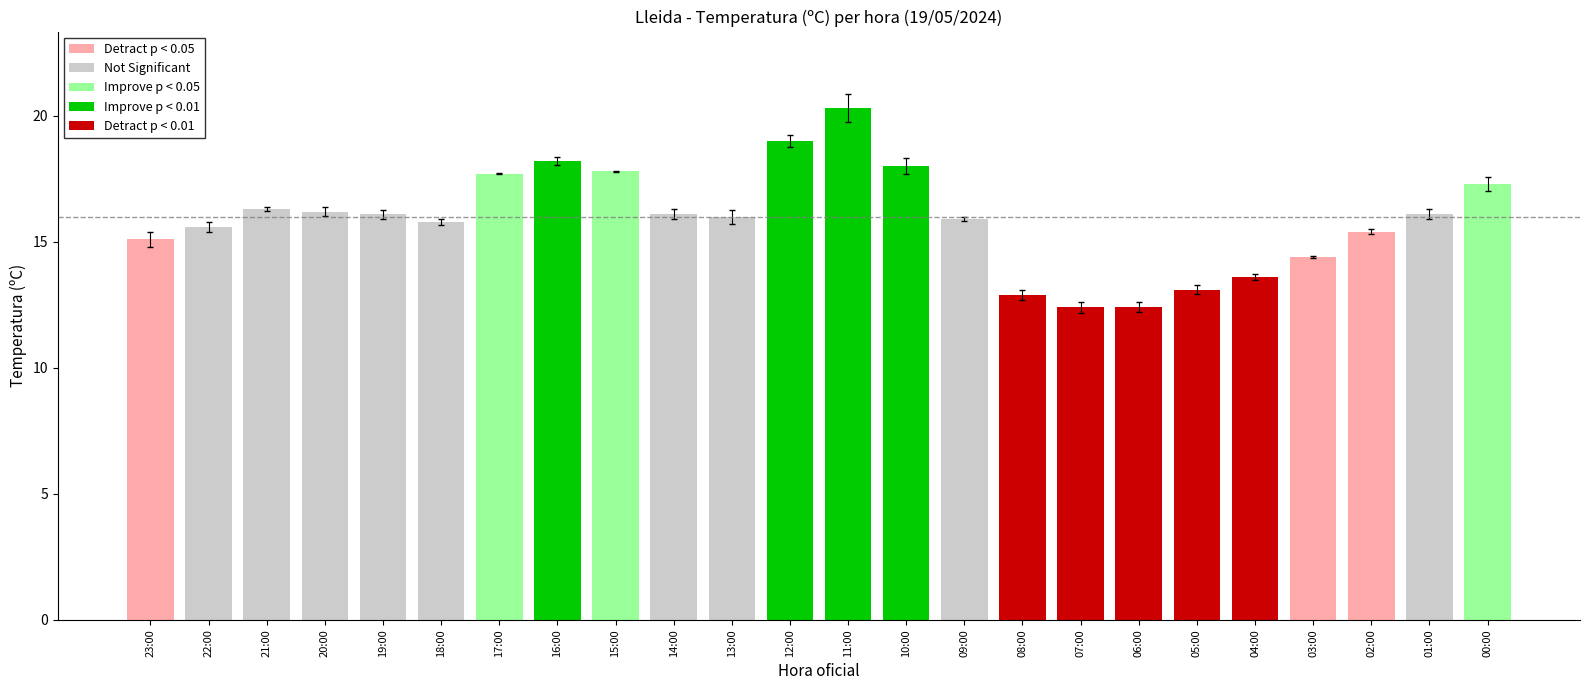

Does the chart contain stacked bars?

No